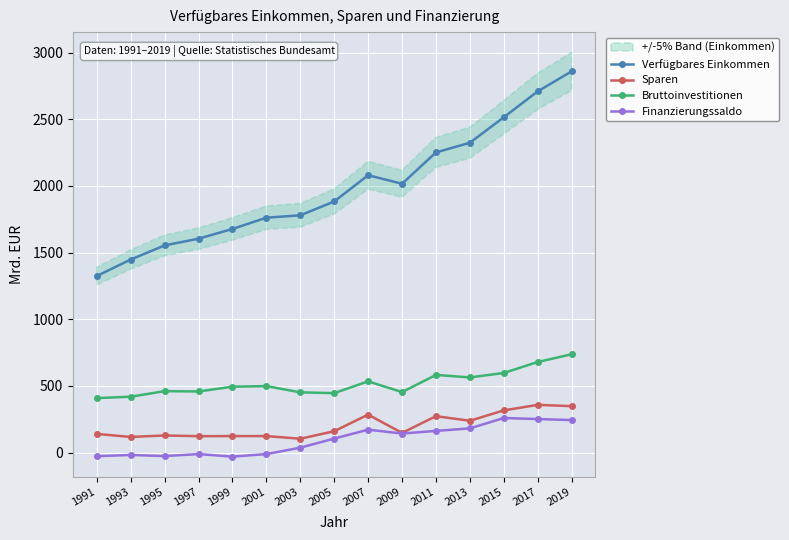

True or false: Sparen and Bruttoinvestitionen cross at least once.

False